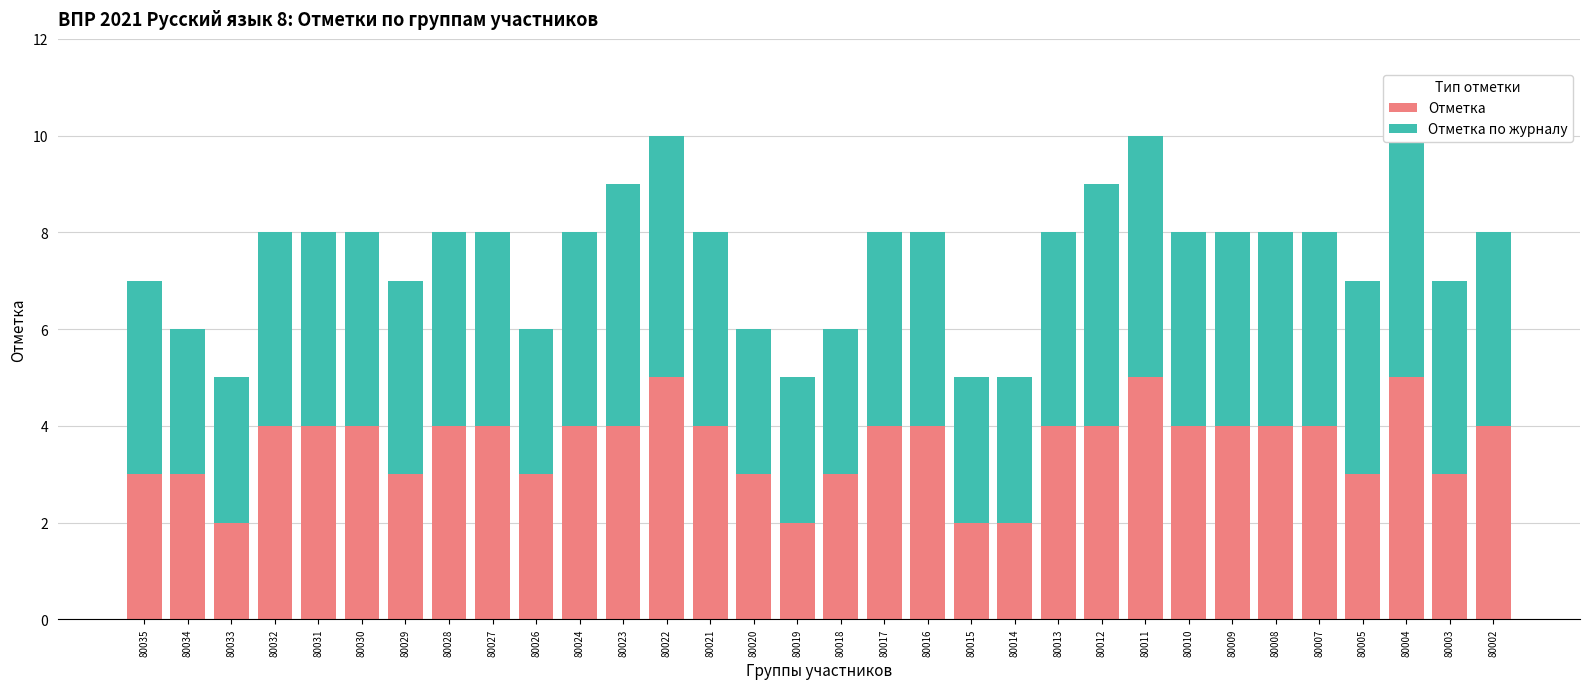

What is the total value across all series at 80013?

8